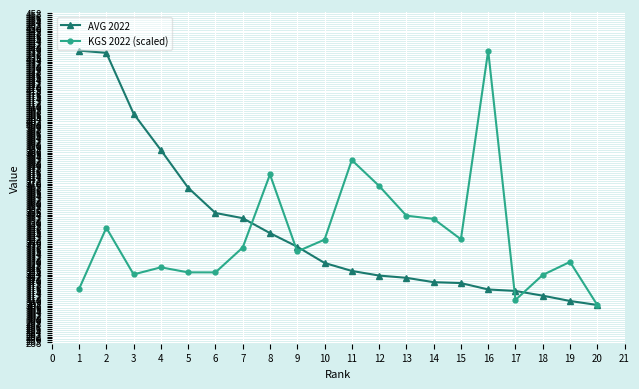

What is the value of the AVG 2022 point at the 17th from the left?

314.5